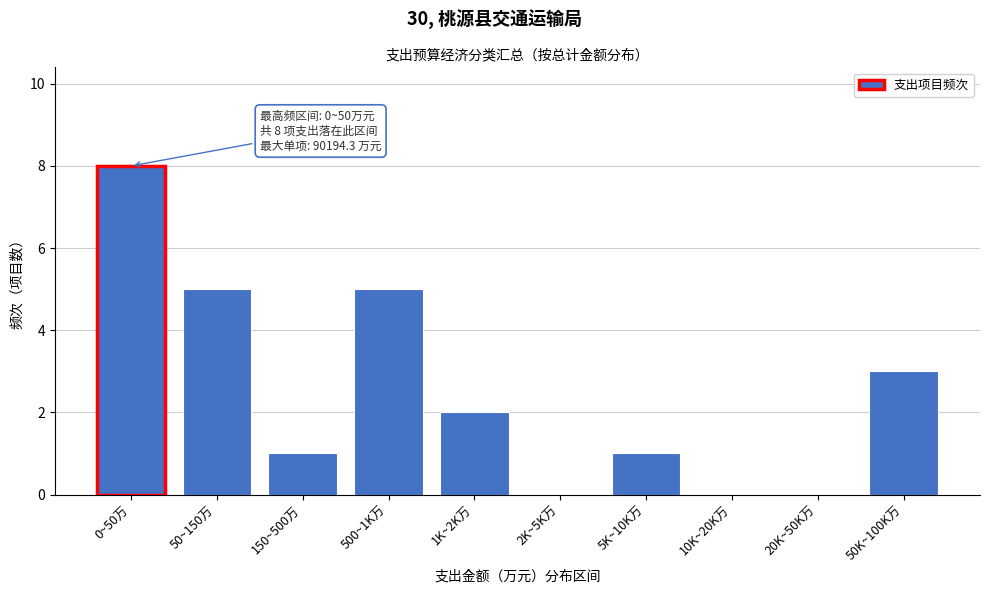

Reading right to left, list all the values displayed in this chart.

50K~100K万=3	20K~50K万=0	10K~20K万=0	5K~10K万=1	2K~5K万=0	1K~2K万=2	500~1K万=5	150~500万=1	50~150万=5	0~50万=8